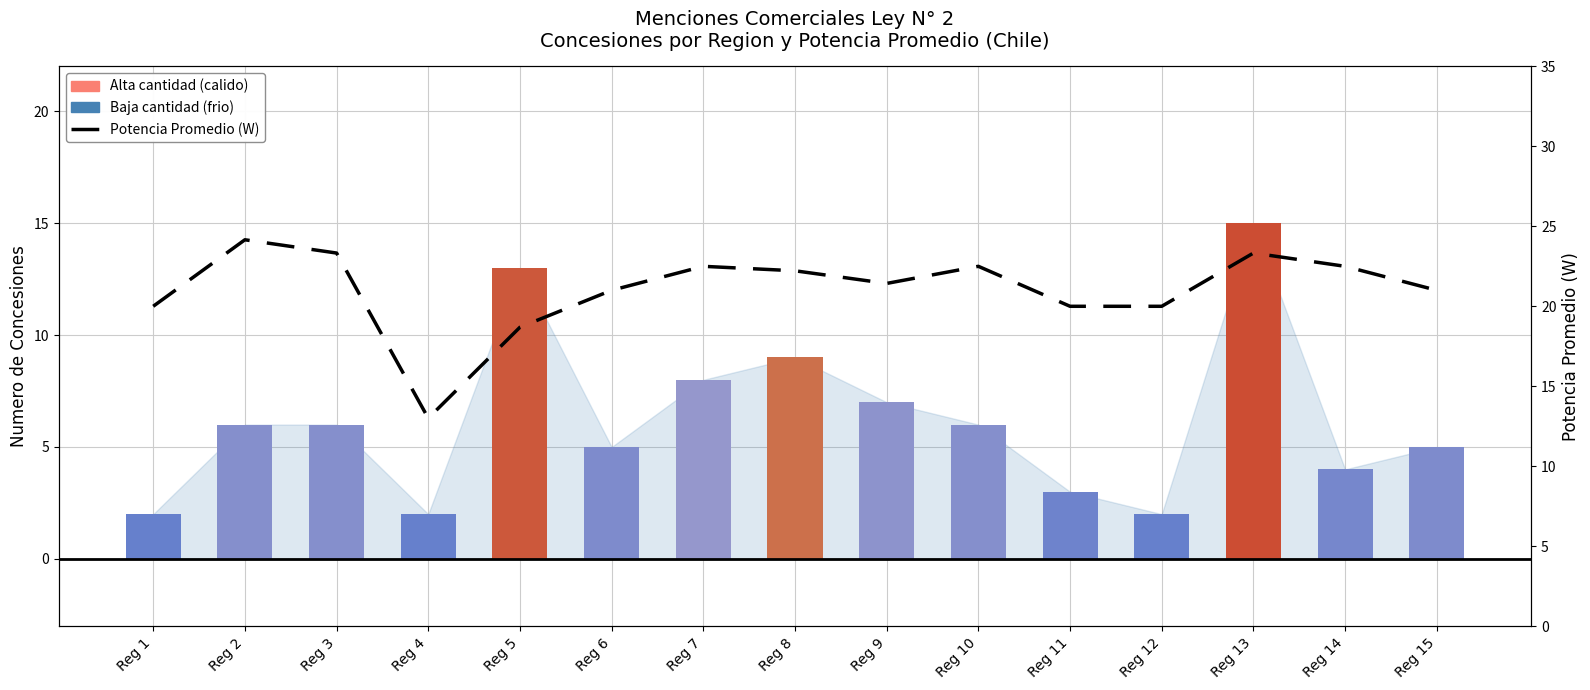

What is the average value of the Concesiones por Region series?

6.2